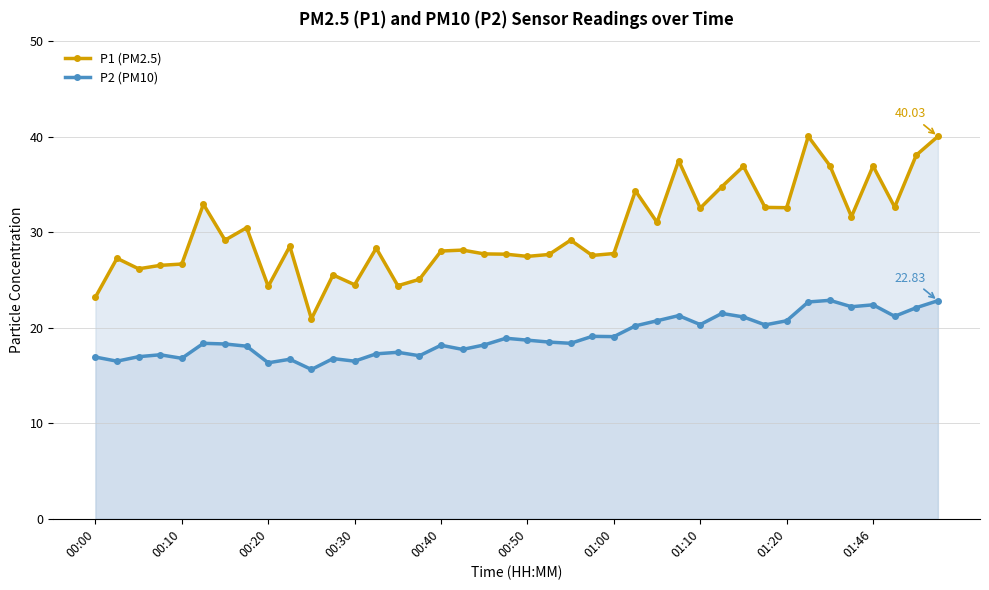

Which series has the largest total across all categories?

P1 (PM2.5)